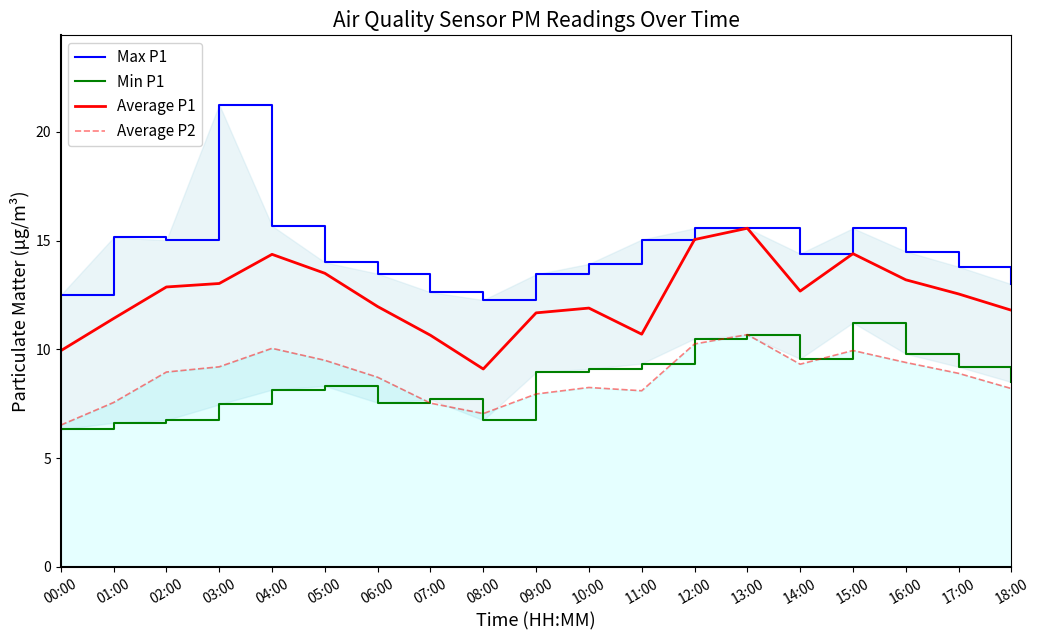

What is the label of the 2nd point from the left?

01:00